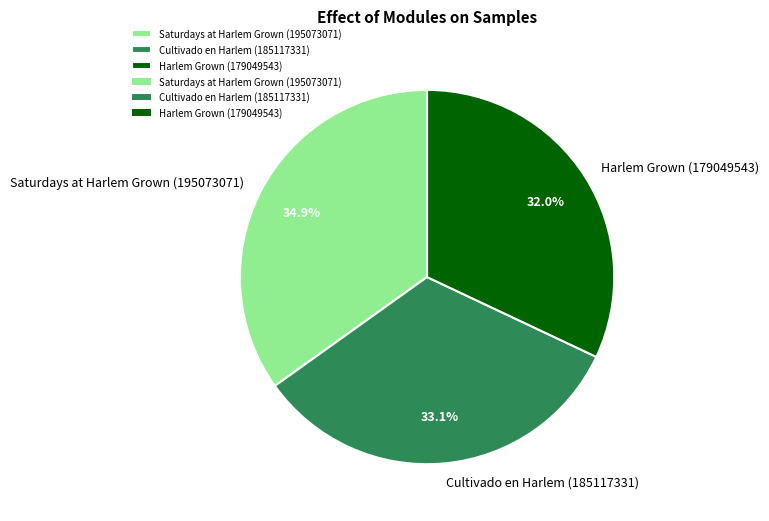

To the nearest percent, what is the combined percentage of Saturdays at Harlem Grown (195073071) and Cultivado en Harlem (185117331)?

68%